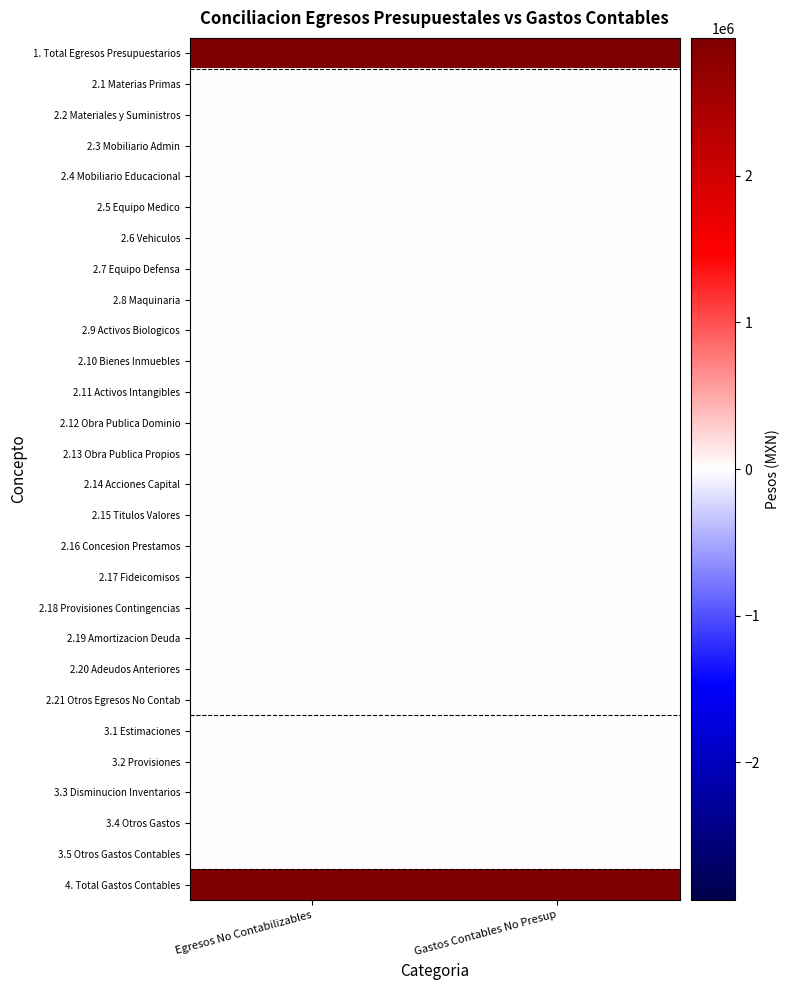

Between Gastos Contables No Presup and Egresos No Contabilizables, which is larger?

Gastos Contables No Presup